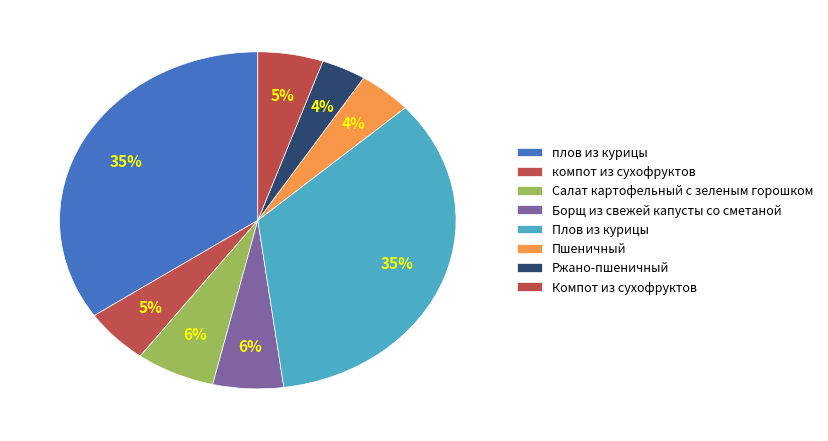

To the nearest percent, what portion does плов из курицы represent?

35%